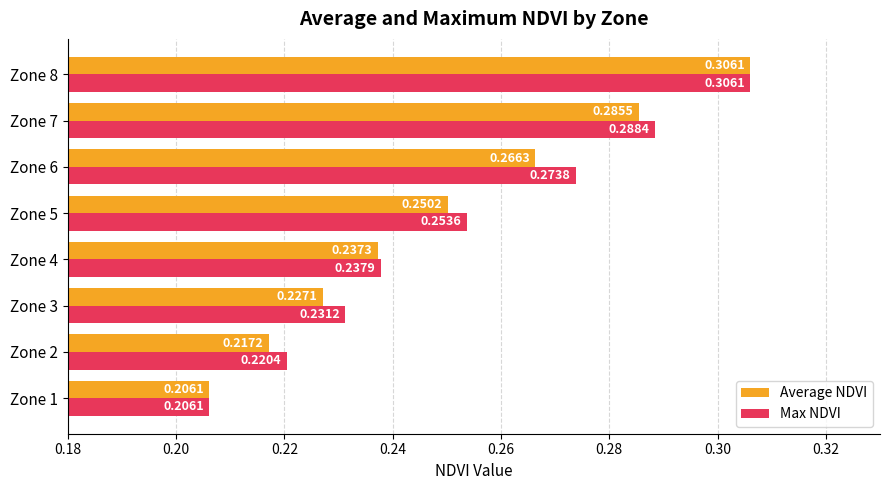

Between Zone 1 and Zone 6, which series saw the biggest shift?

Max NDVI